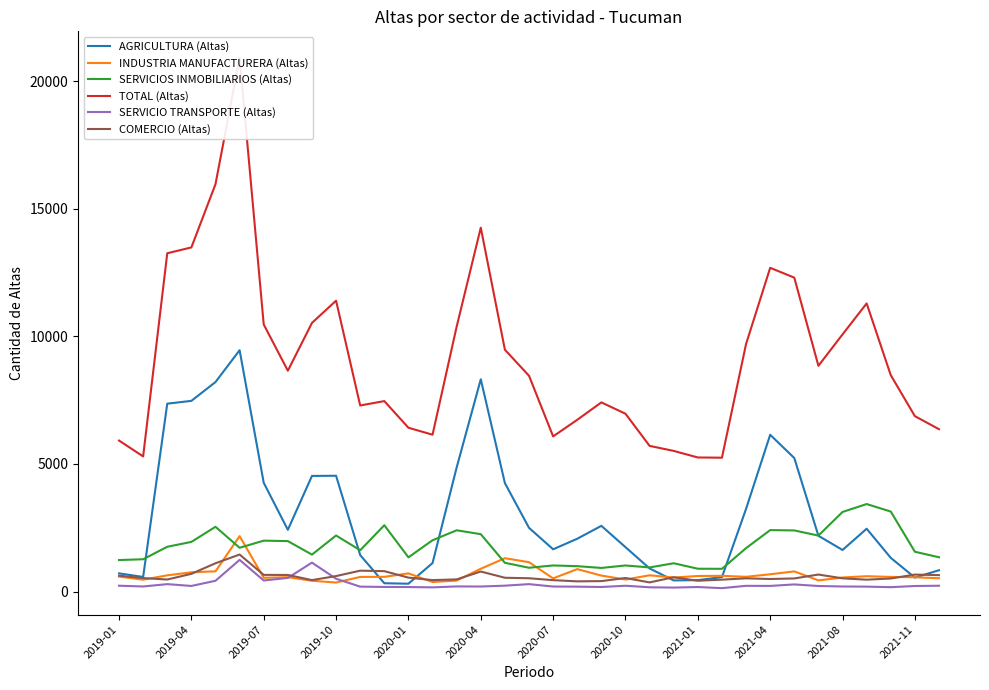

What is the difference between the second highest and second lowest values in the INDUSTRIA MANUFACTURERA (Altas) series?

933